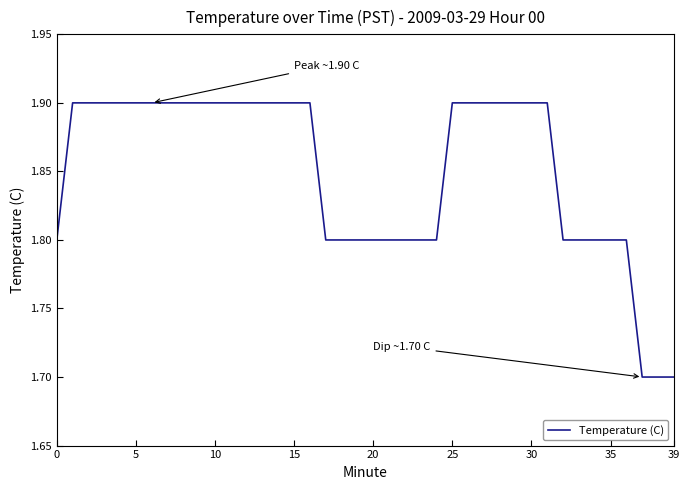

What is the maximum value shown in the chart?

1.9